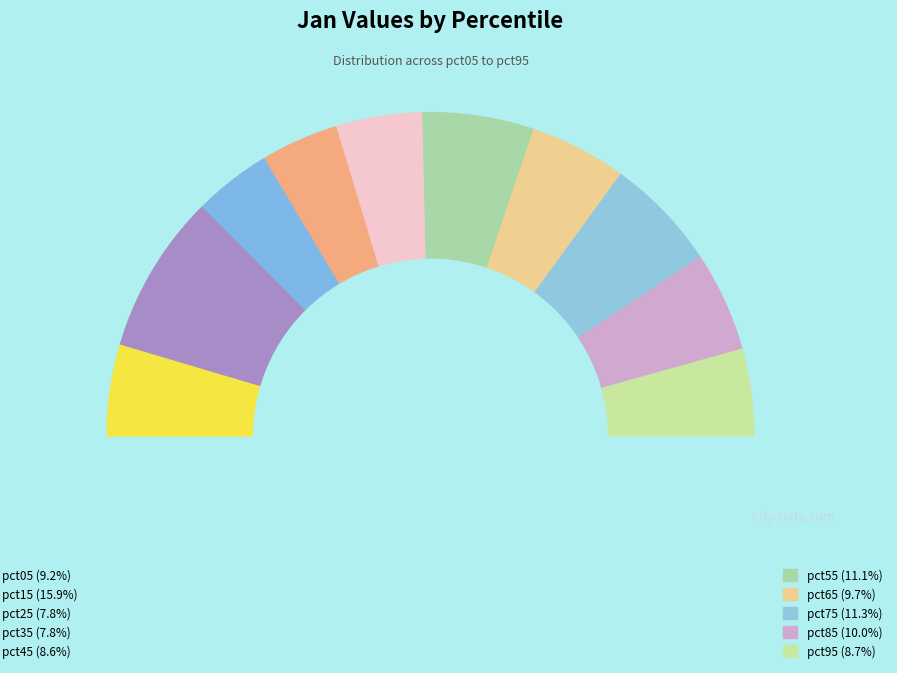

To the nearest percent, what is the average slice percentage?

10%